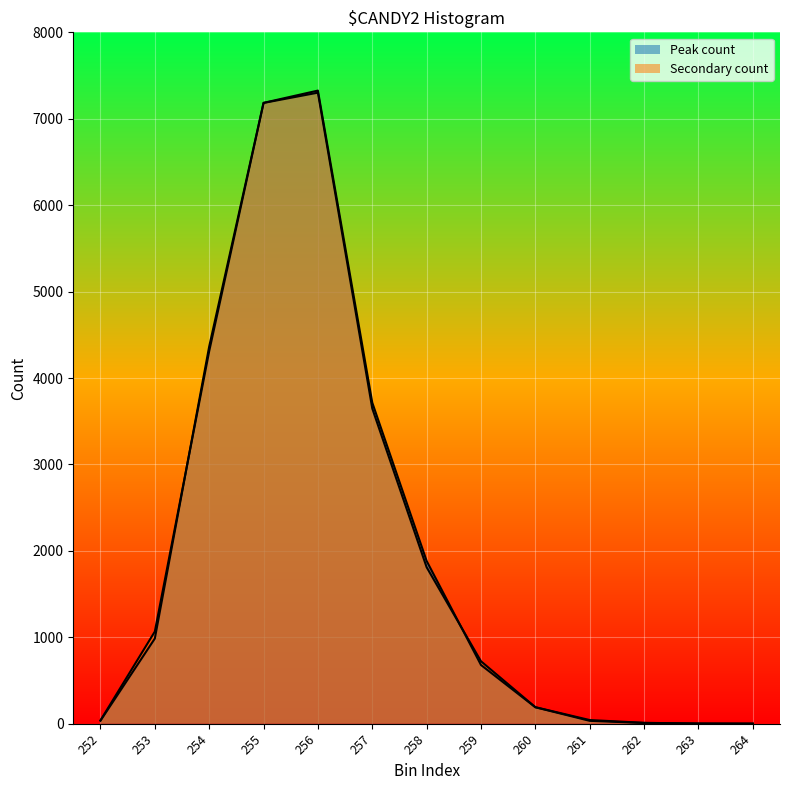

What is the value of the Secondary count point at the 6th from the left?

3647